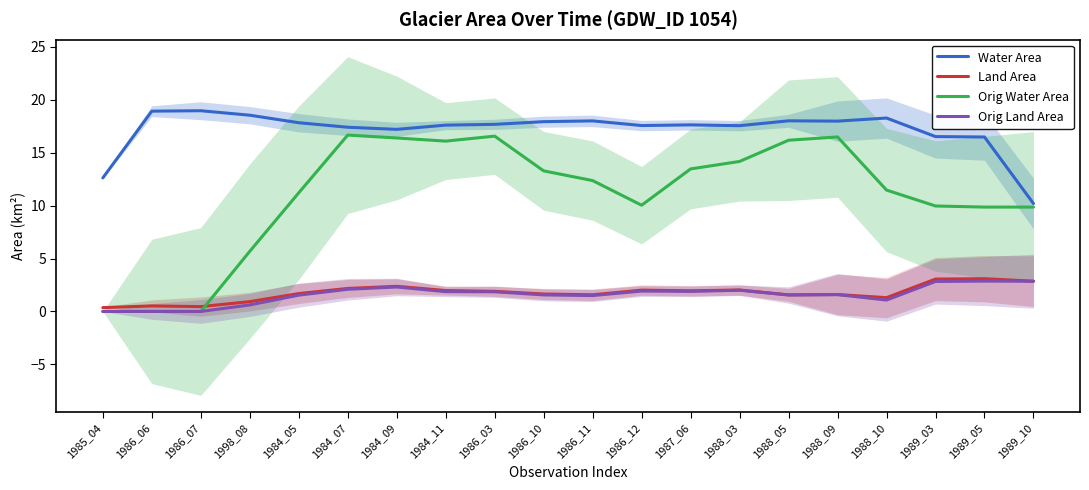

Does the chart display data point markers on the line(s)?

No